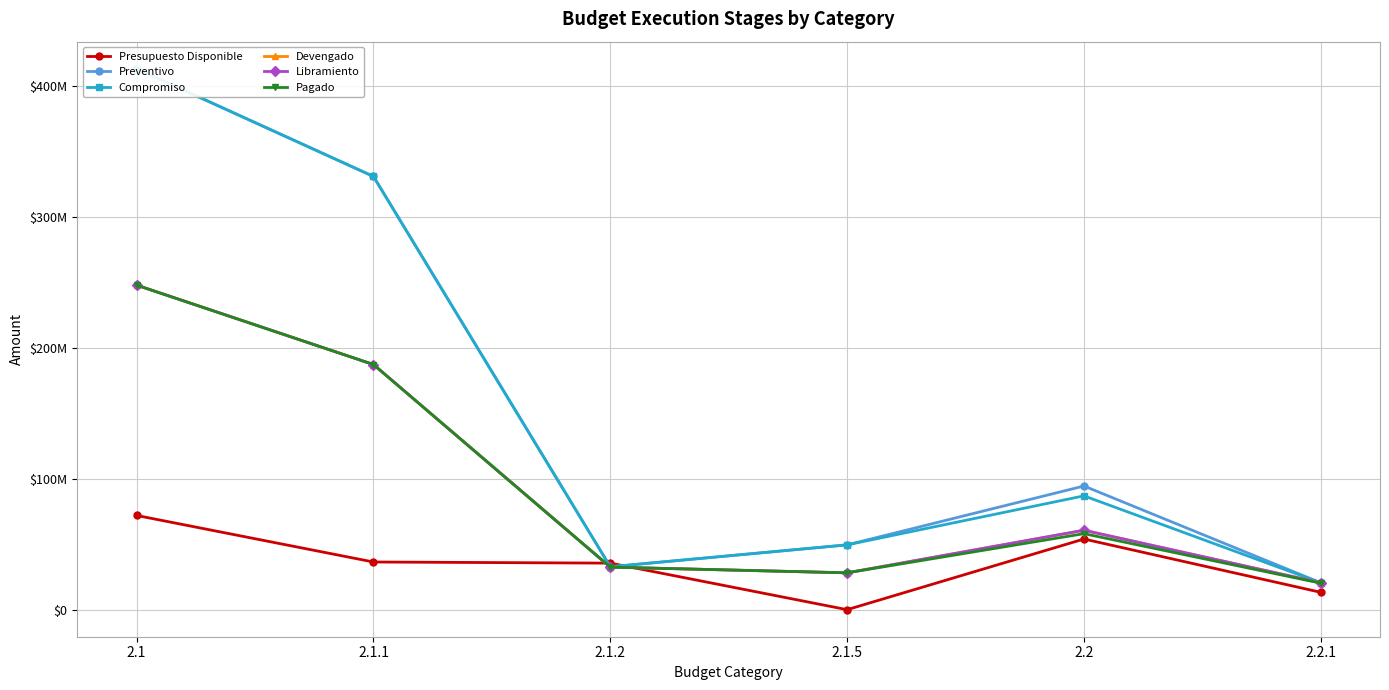

How many series are shown in this chart?

6